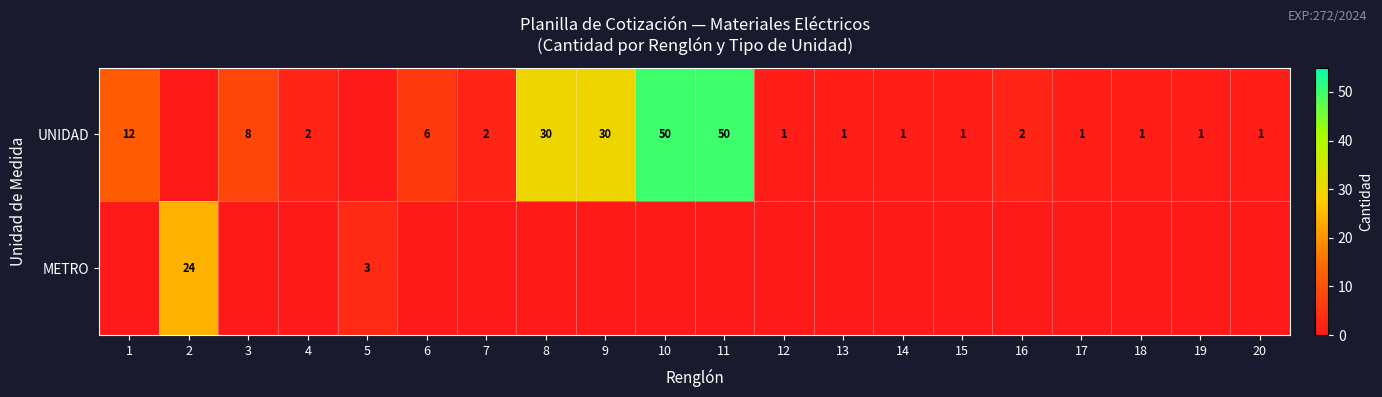

At how many categories does at least one series exceed 9?

6